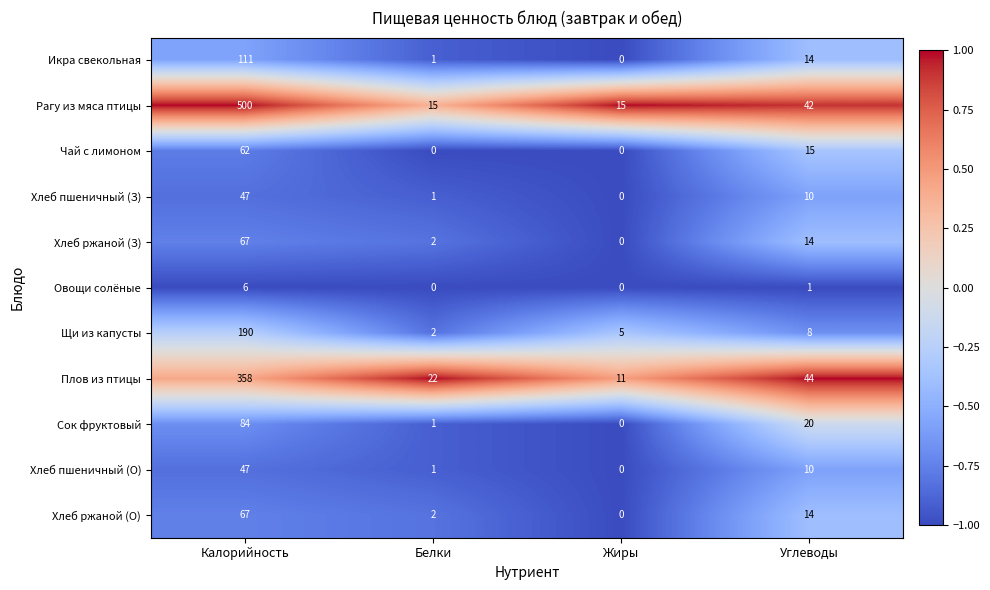

Which series has the widest spread of values?

Рагу из мяса птицы